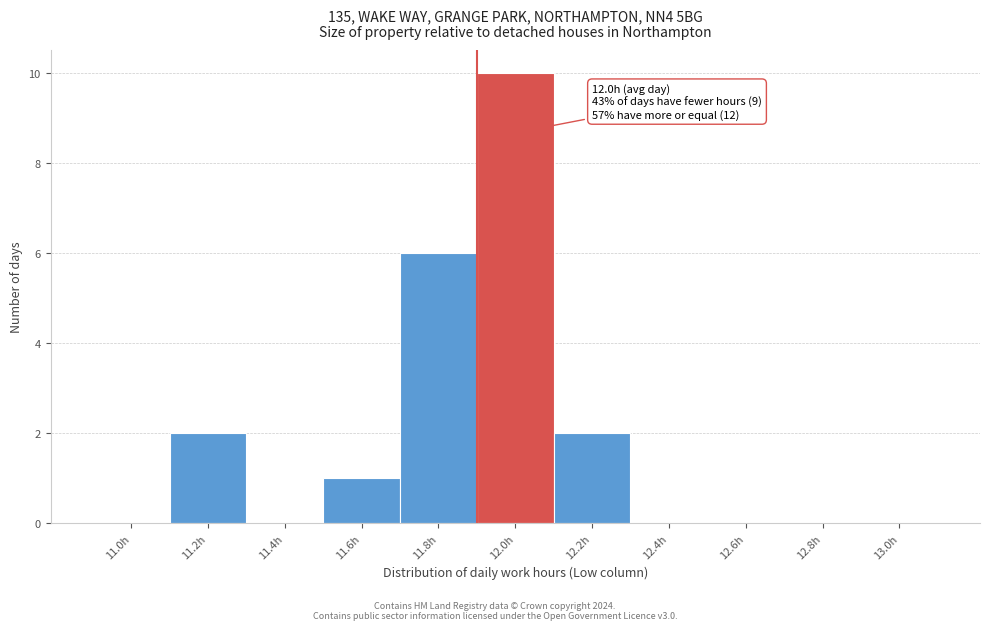

Reading left to right, extract all data points from this chart.

11.0h=0	11.2h=2	11.4h=0	11.6h=1	11.8h=6	12.0h=10	12.2h=2	12.4h=0	12.6h=0	12.8h=0	13.0h=0